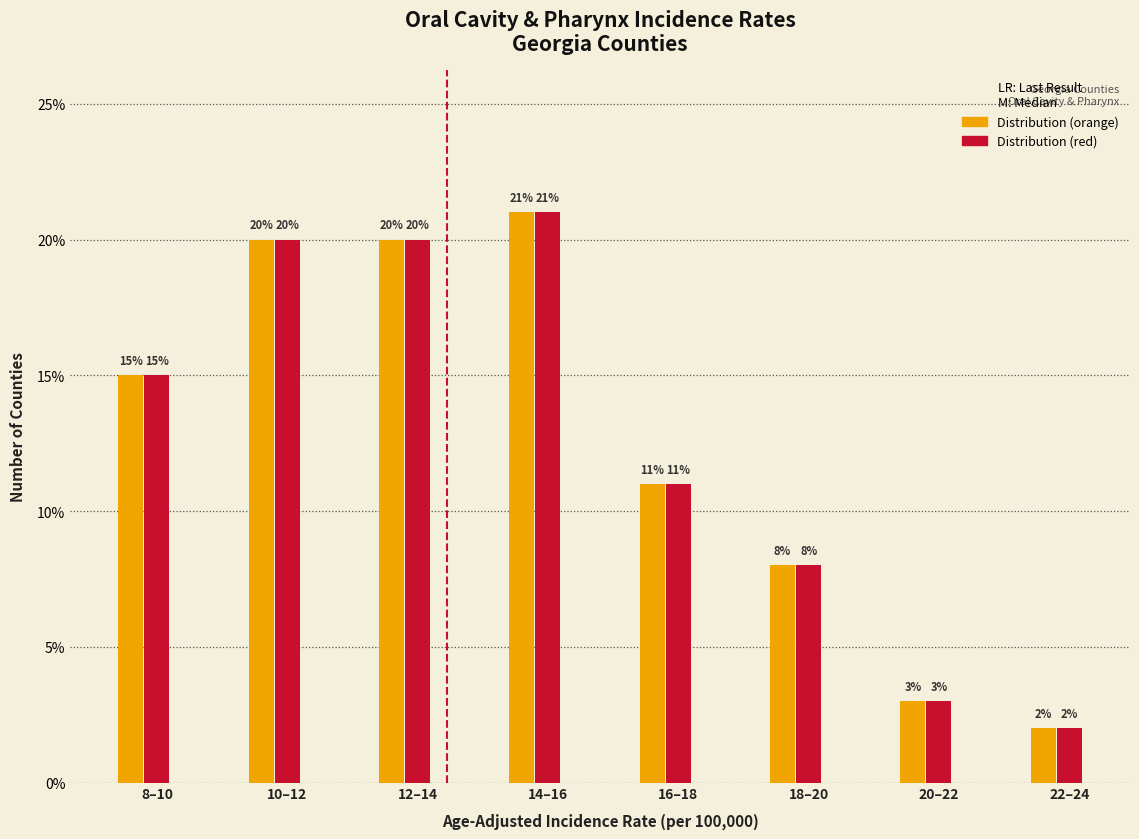

What is the maximum value shown in the chart?

21